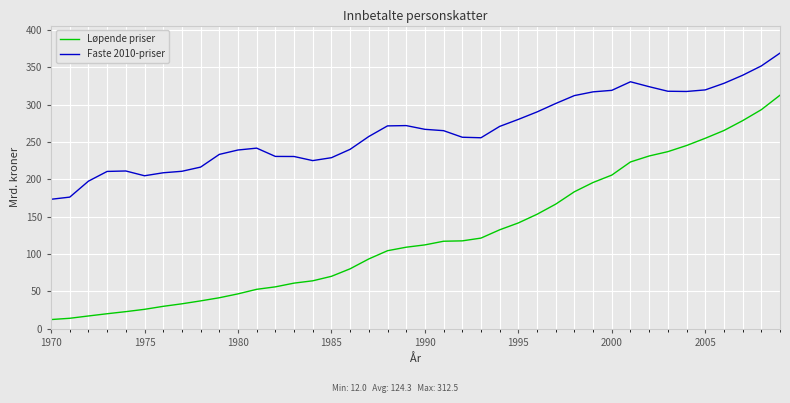

What is the lowest value of the Løpende priser series?

12.0